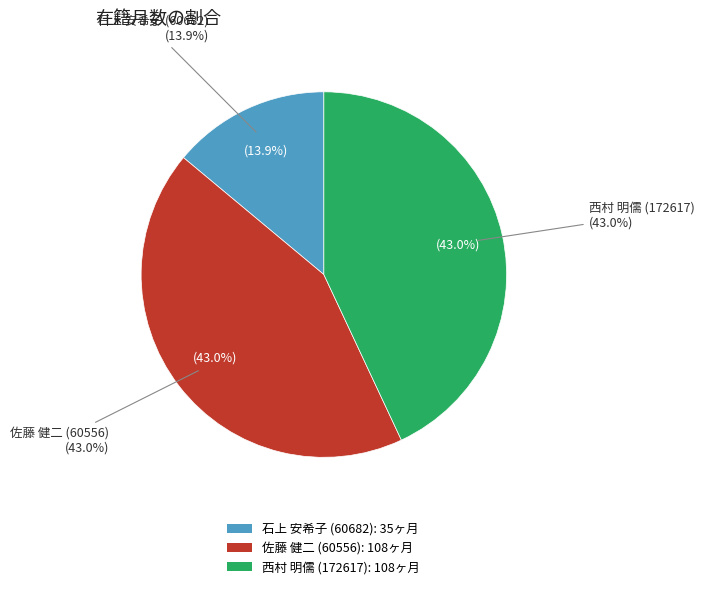

To the nearest percent, what is the difference between the largest and smallest slice percentages?

29%